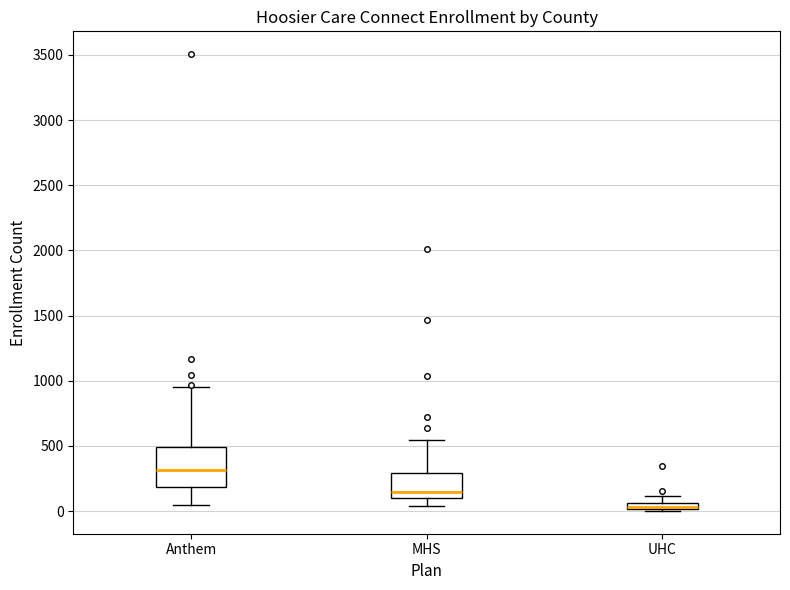

Where does the median line of the box for MHS sit on the y-axis? The values are not printed on the chart, so give them approximately, as read against the axis.

150